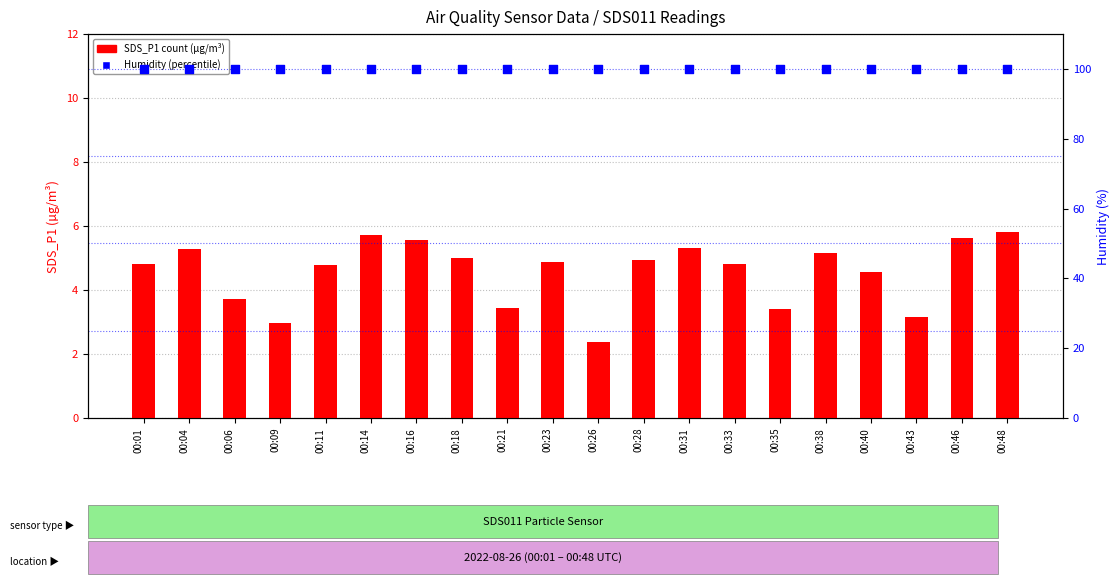

Is the value of SDS_P1 (PM1) at 00:16 greater than the value of Humidity % at 00:18?

No